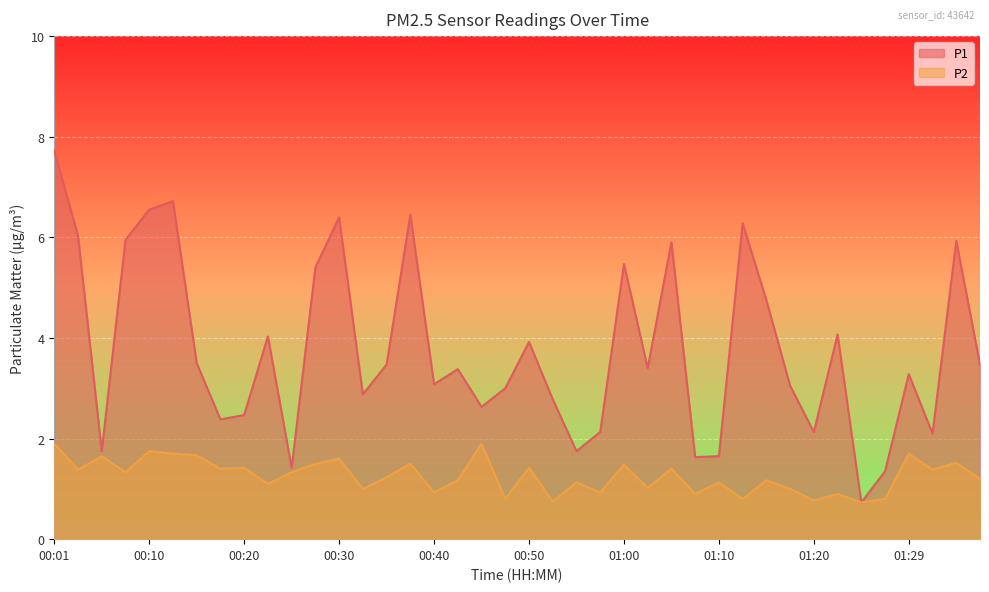

How many interior local peaks does the P2 series have?

15